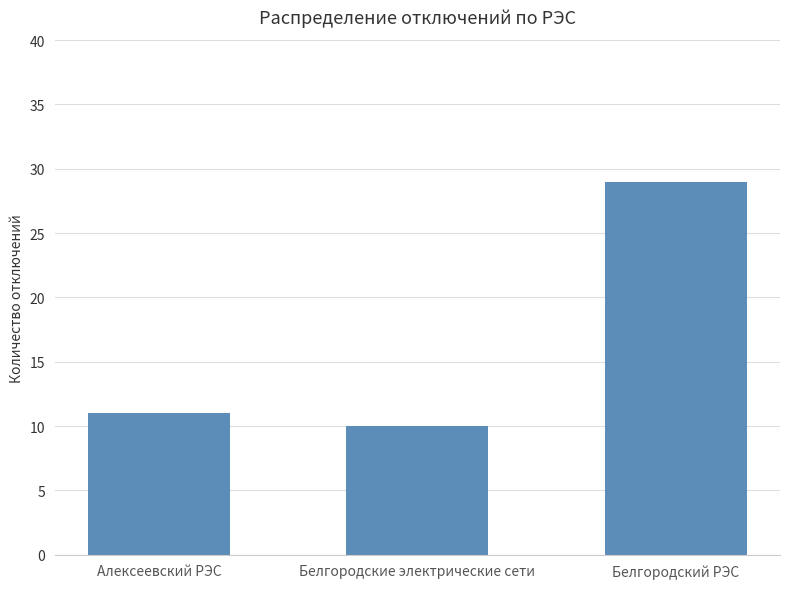

What is the difference between the values at Белгородские электрические сети and Алексеевский РЭС?

1